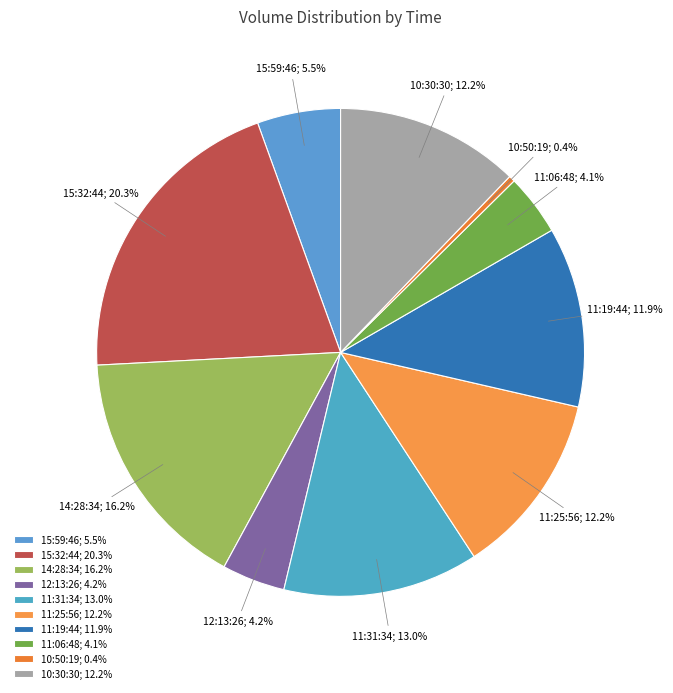

How many slices are in this pie chart?

10